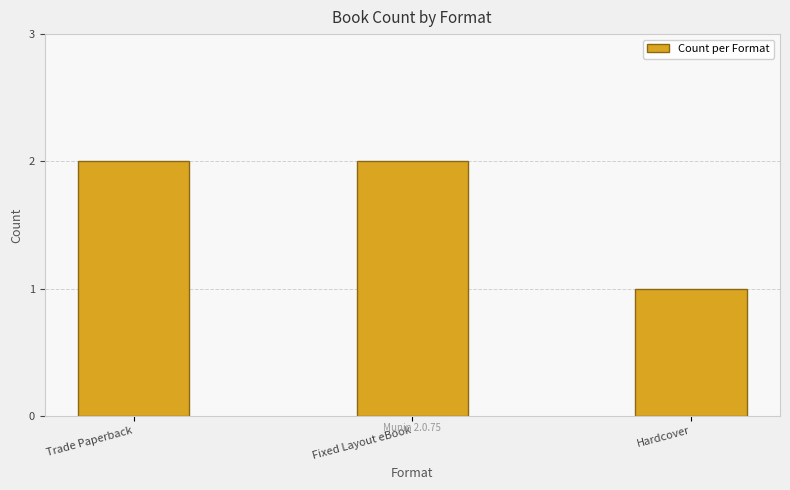

How many series are shown in this chart?

1